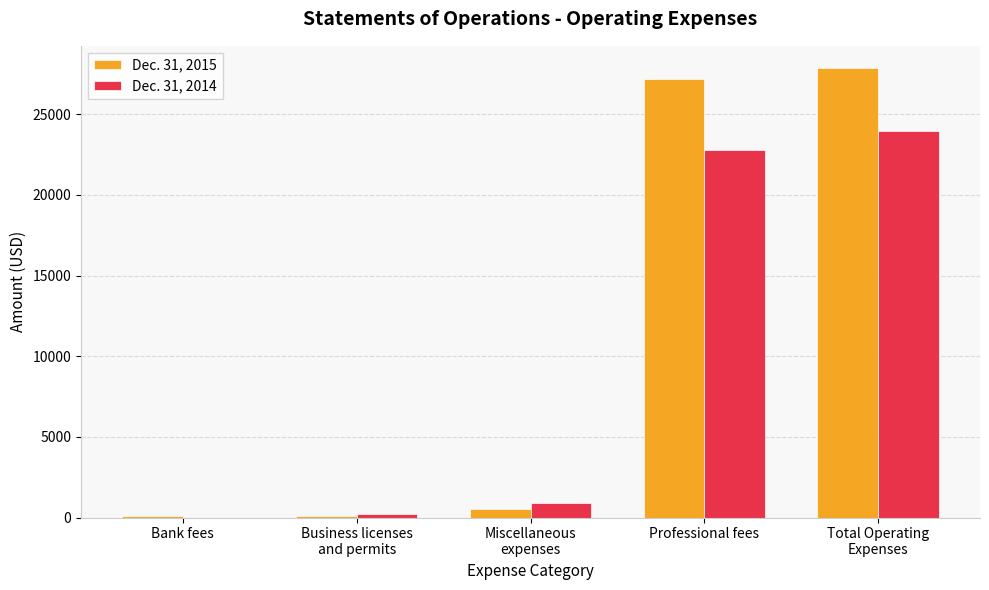

True or false: Dec. 31, 2014 has a value of -11876 at Bank fees.

False